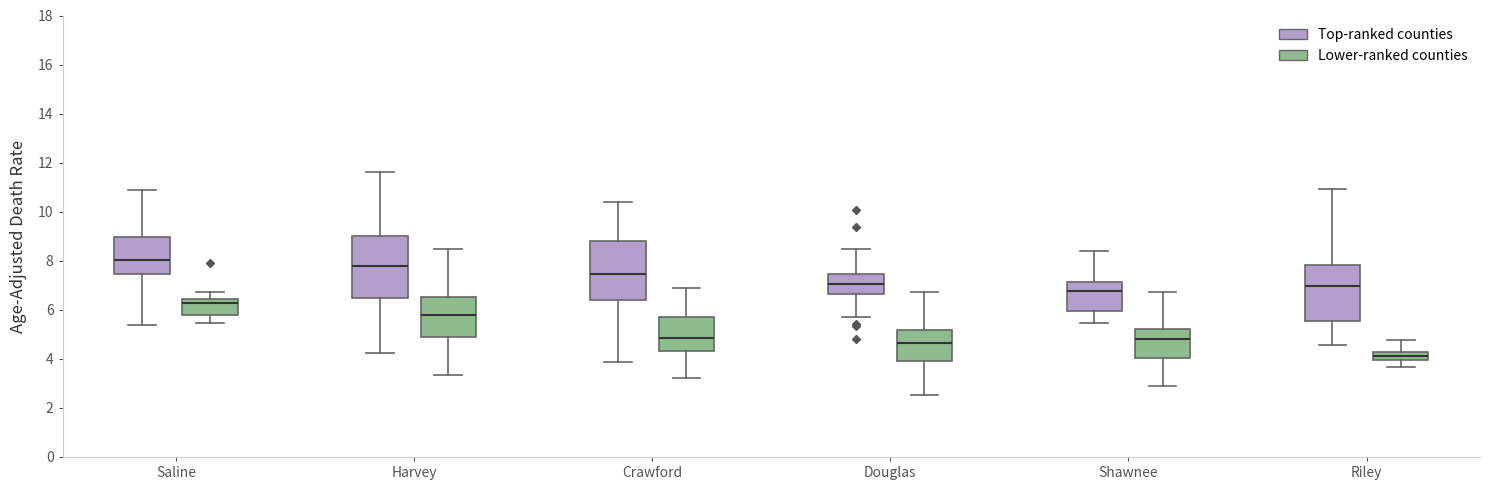

Where does the median line of the box for Shawnee (Top-ranked counties) sit on the y-axis? The values are not printed on the chart, so give them approximately, as read against the axis.

6.8